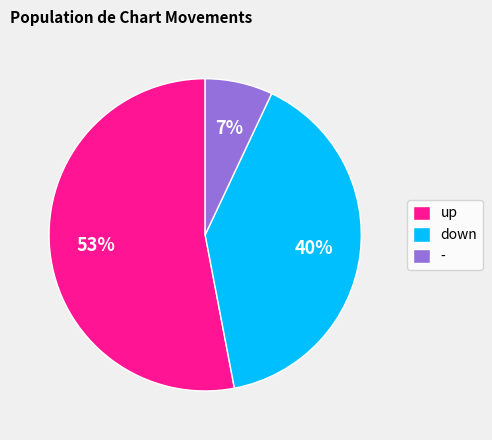

Do down and - together represent more than half of the pie?

No